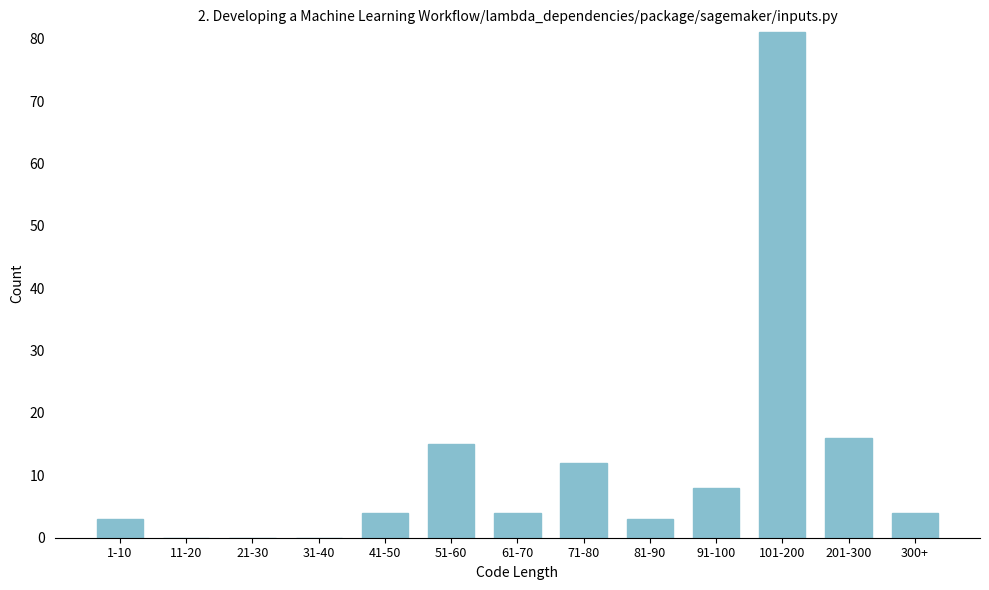

Reading right to left, transcribe all the data shown in this chart.

300+=4	201-300=16	101-200=81	91-100=8	81-90=3	71-80=12	61-70=4	51-60=15	41-50=4	31-40=0	21-30=0	11-20=0	1-10=3